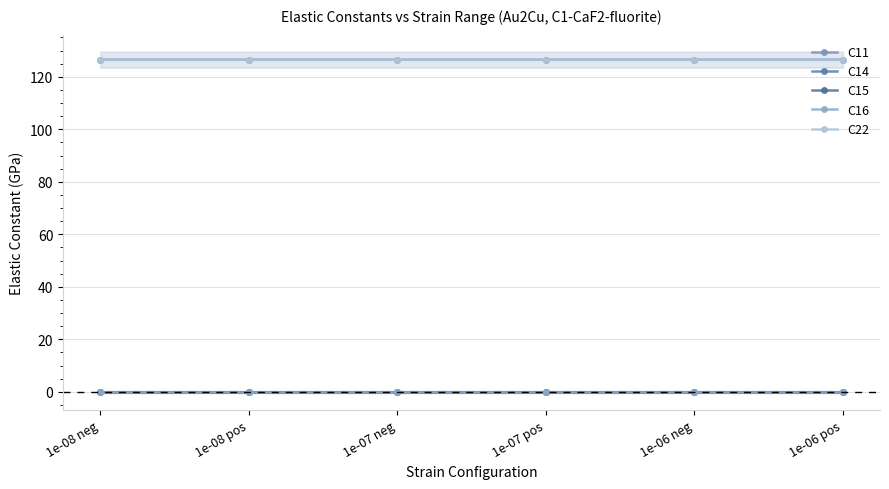

Rank the categories by C22 value from lowest to highest.

1e-06 pos, 1e-08 neg, 1e-08 pos, 1e-07 neg, 1e-07 pos, 1e-06 neg